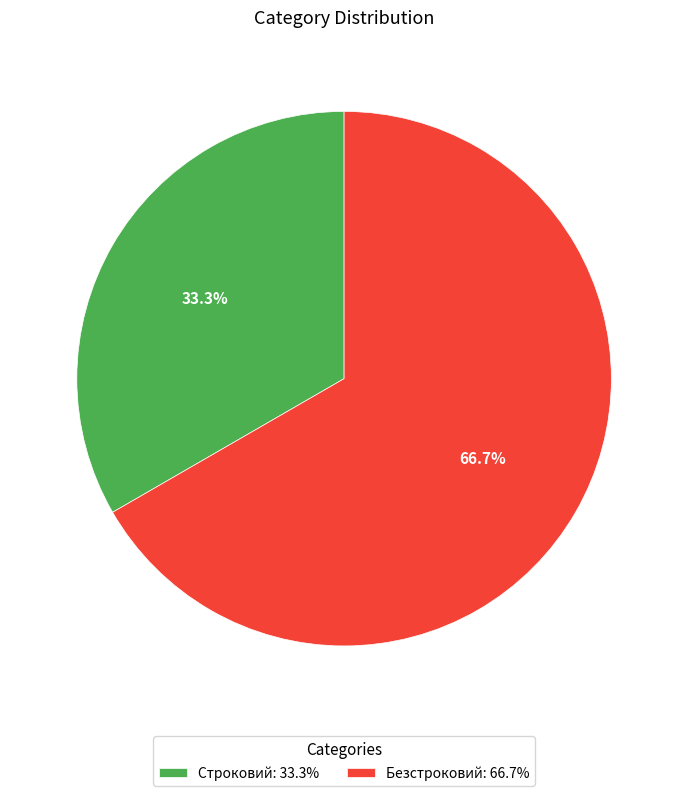

What is the smallest slice in the pie chart?

Строковий